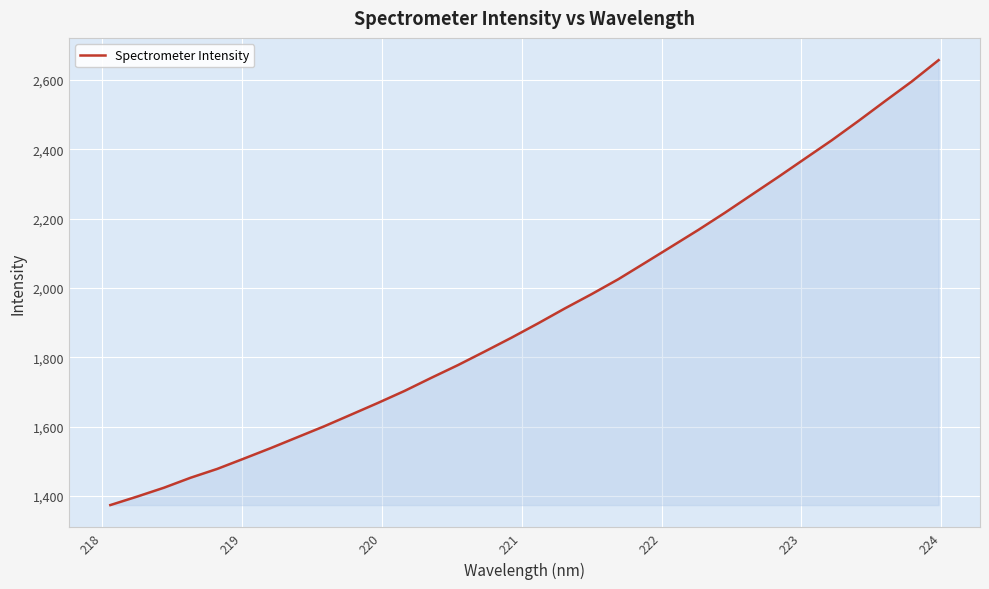

True or false: there are more than 2 points higher than both neighbors.

False